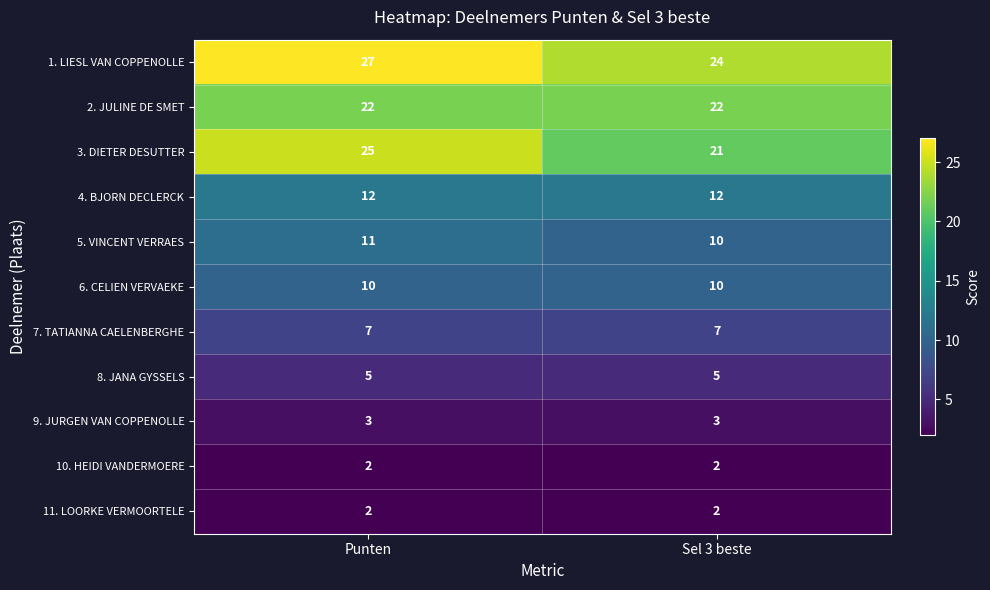

What is the total value across all series at Punten?

126